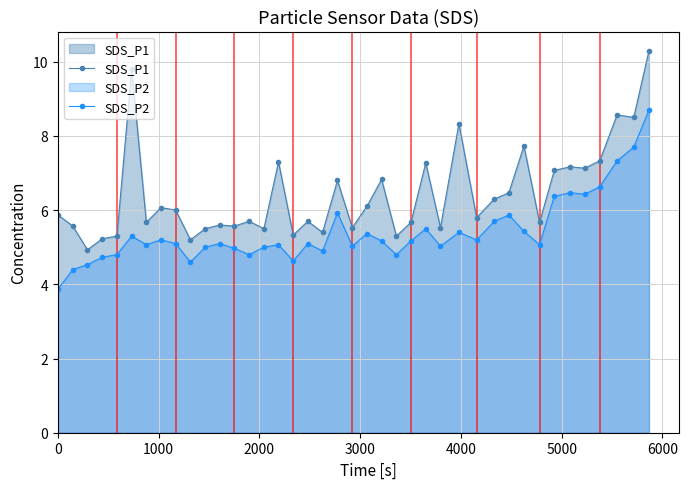

At how many categories does at least one series exceed 8?

5